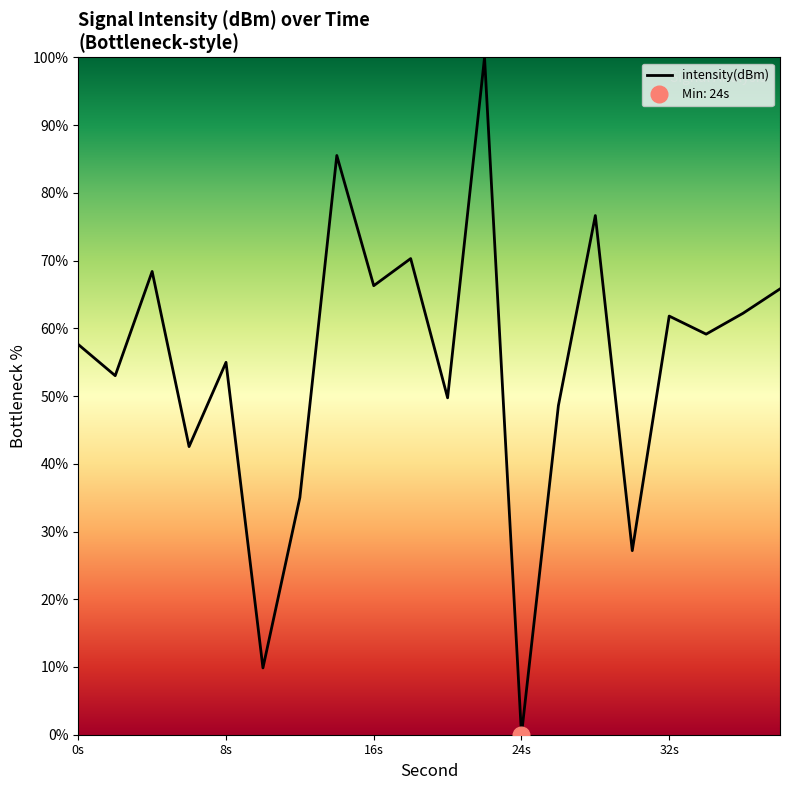

The value of intensity(dBm) at 0s is 14.8. True or false?

False